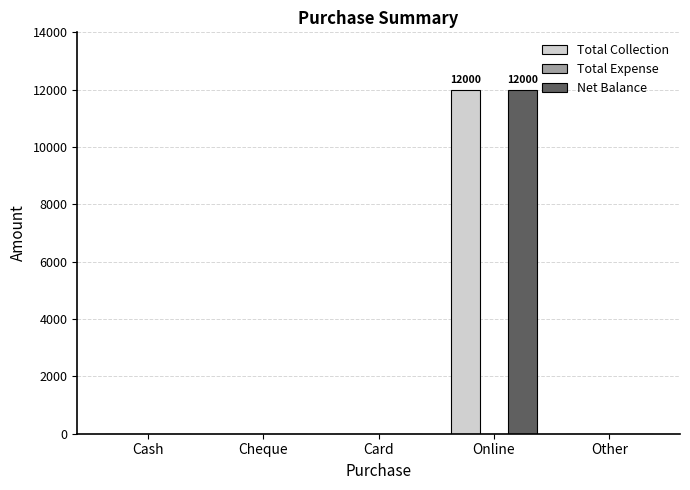

Reading right to left, list all the values displayed in this chart.

Total Collection: Other=0	Online=12000	Card=0	Cheque=0	Cash=0
Net Balance: Other=0	Online=12000	Card=0	Cheque=0	Cash=0